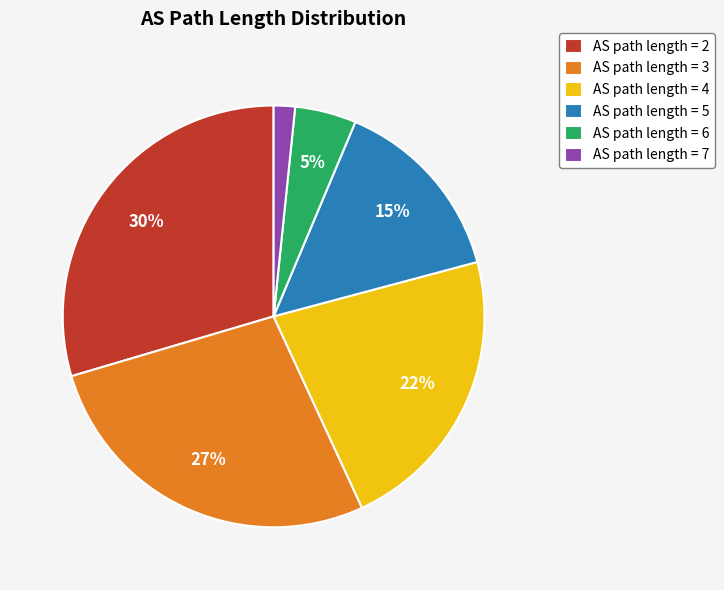

Count the number of slices in the pie.

6